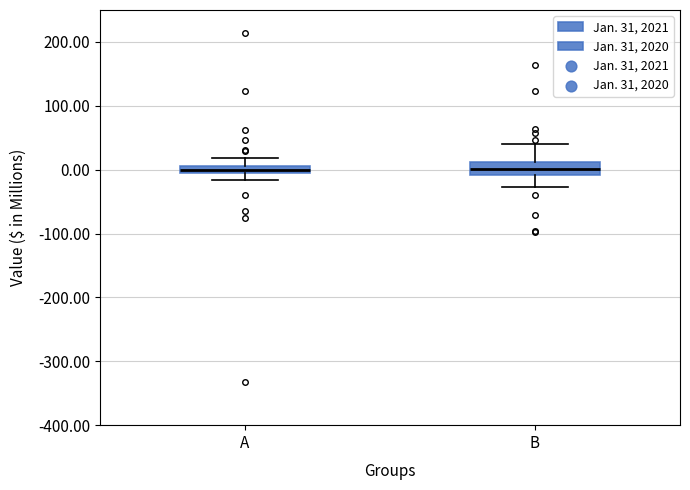

Where does the lower whisker of the box for B end on the y-axis? The values are not printed on the chart, so give them approximately, as read against the axis.

-30